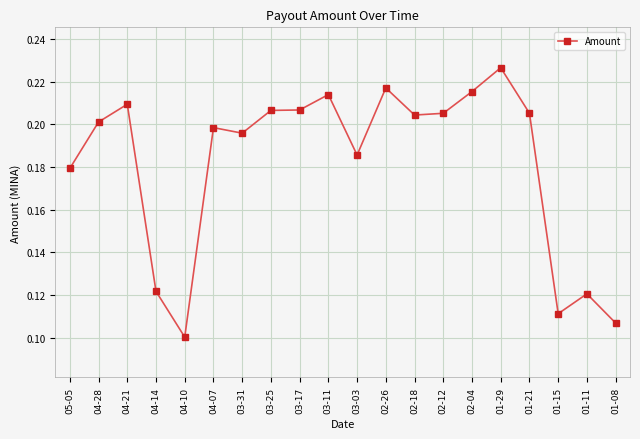

Where is the first local maximum?

04-21